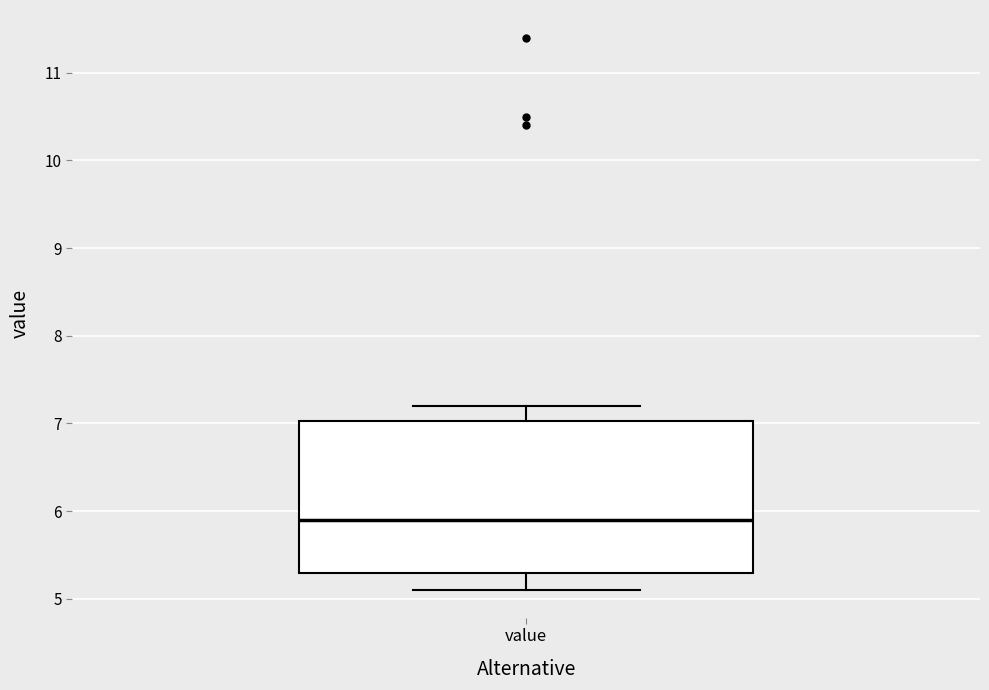

Transcribe this box plot: give where the median line is, the range the box spans, and where the two whiskers end, as read against the y-axis. The values are not printed on the chart, so give them approximately, as read against the axis.

median 5.9, box 5.3 to 7.0, whiskers 5.1 to 7.2